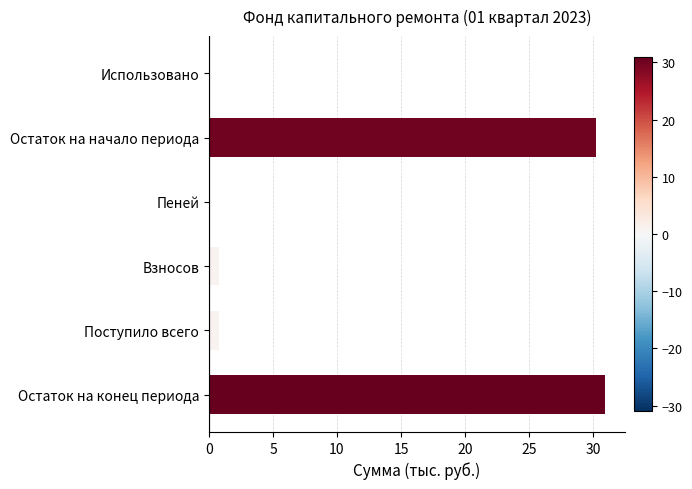

Reading top to bottom, transcribe all the data shown in this chart.

Использовано=0.0	Остаток на начало периода=30.2	Пеней=0.0	Взносов=0.8	Поступило всего=0.8	Остаток на конец периода=31.0